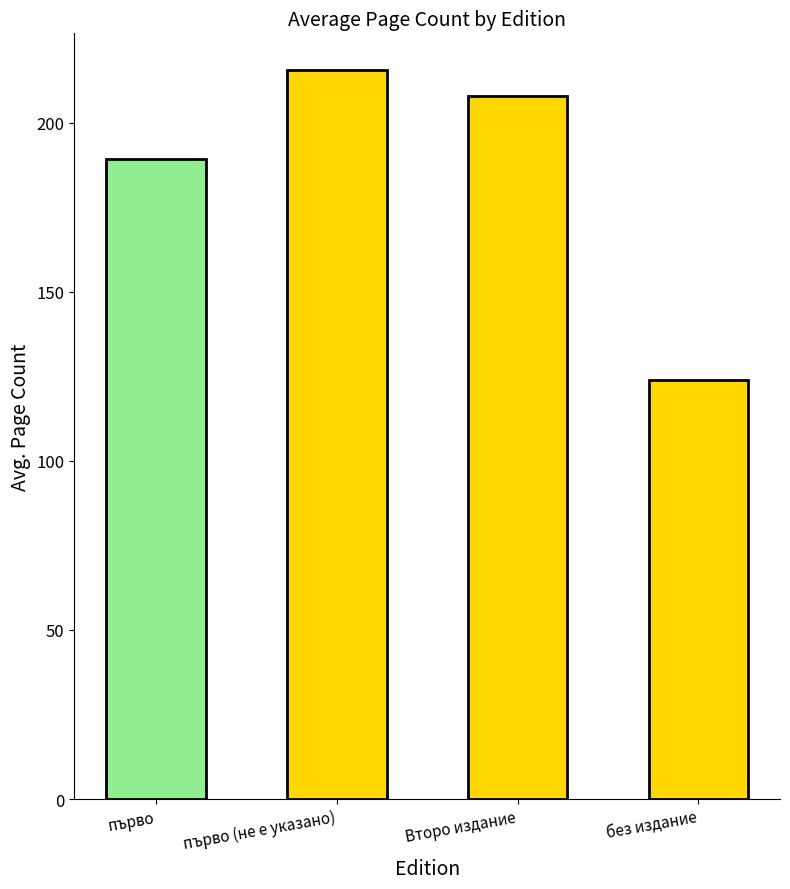

What position from the left is първо (не е указано)?

2